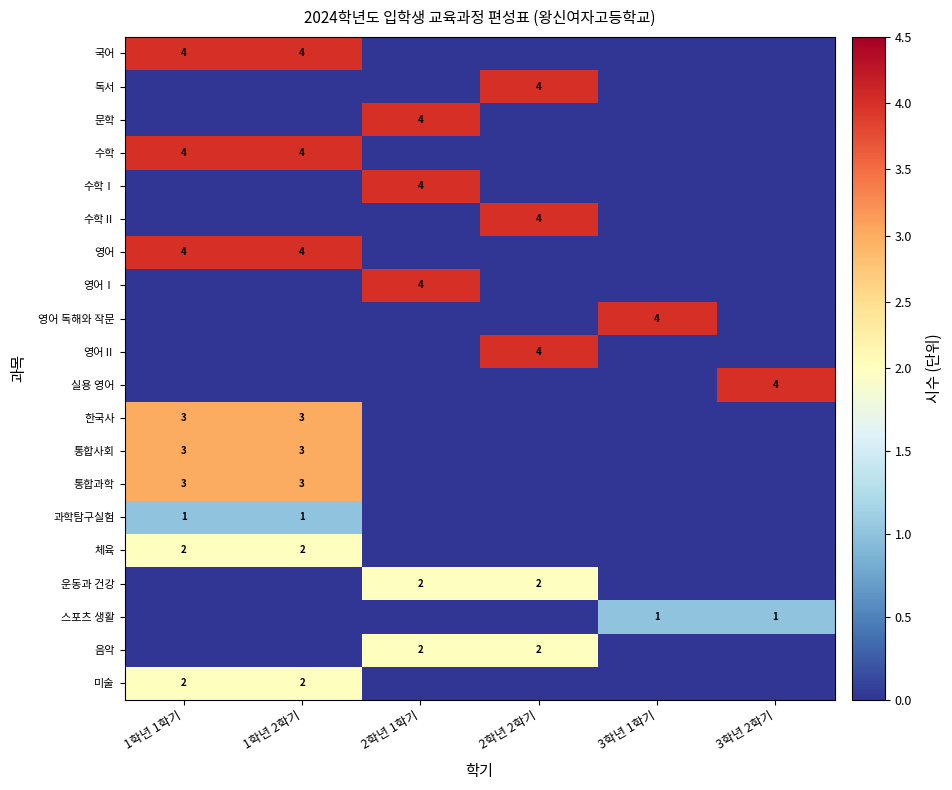

The 미술 series shows 2 at 1학년 1학기. True or false?

True